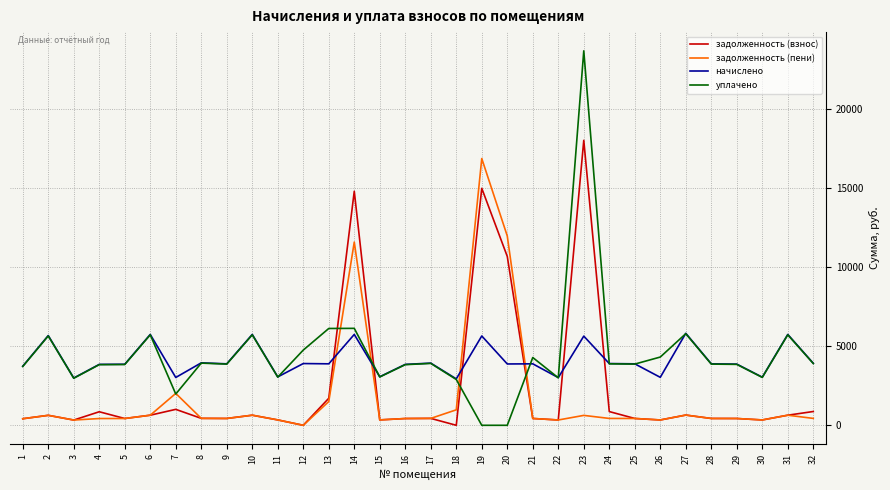

Which series changed the most between 14 and 16?

задолженность (взнос)